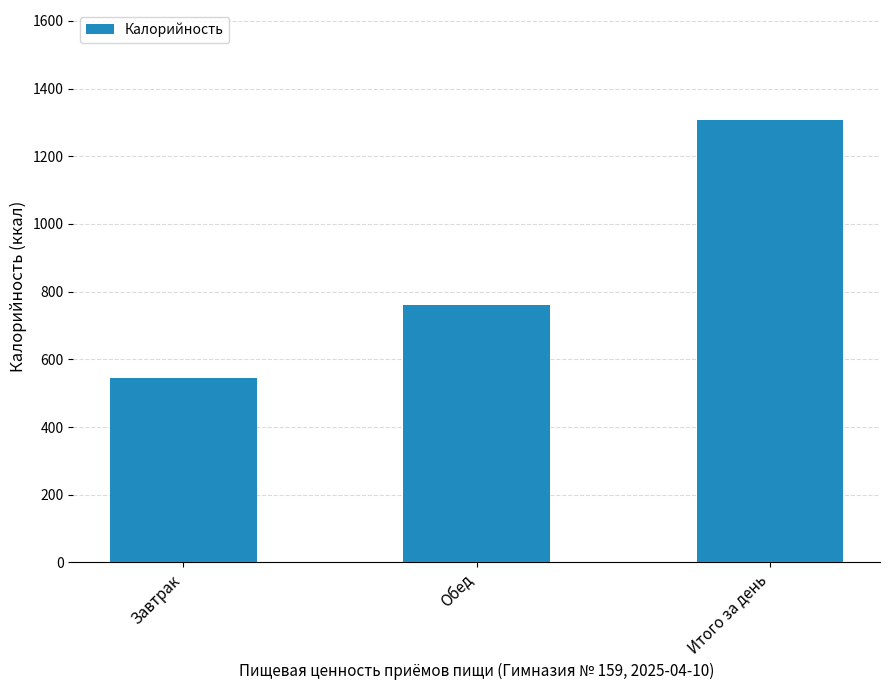

What is the approximate value at Обед?

761.9